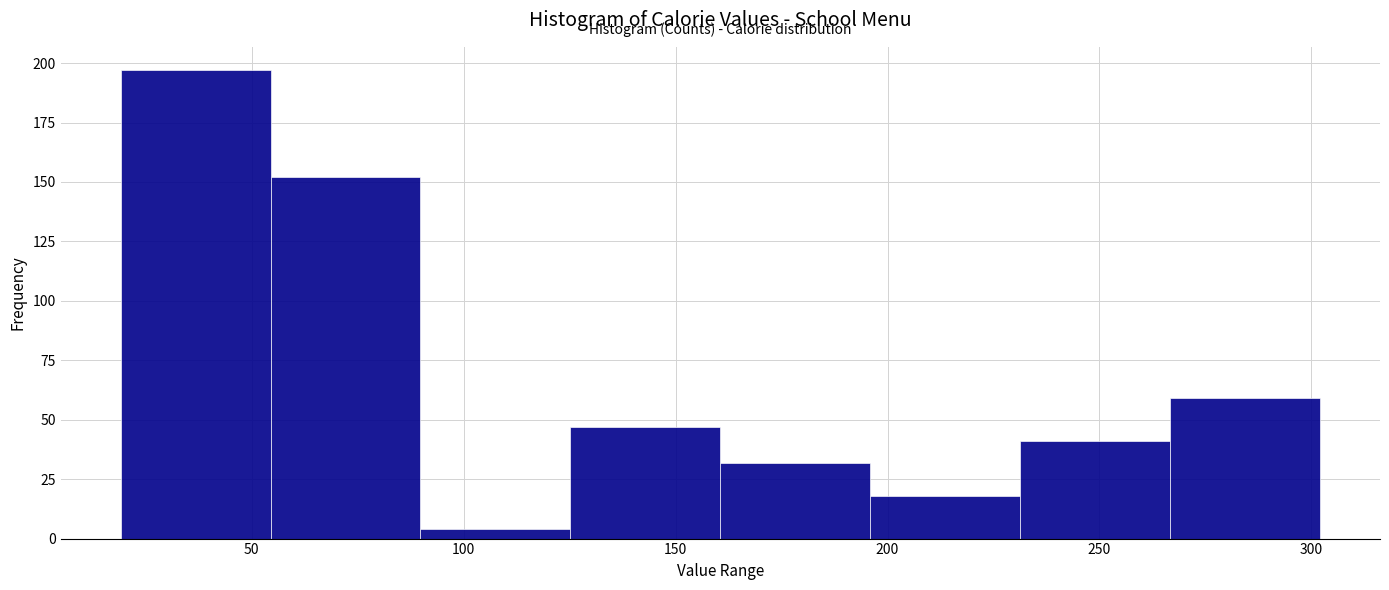

Which range on the x-axis has the tallest bar?

20 to 55